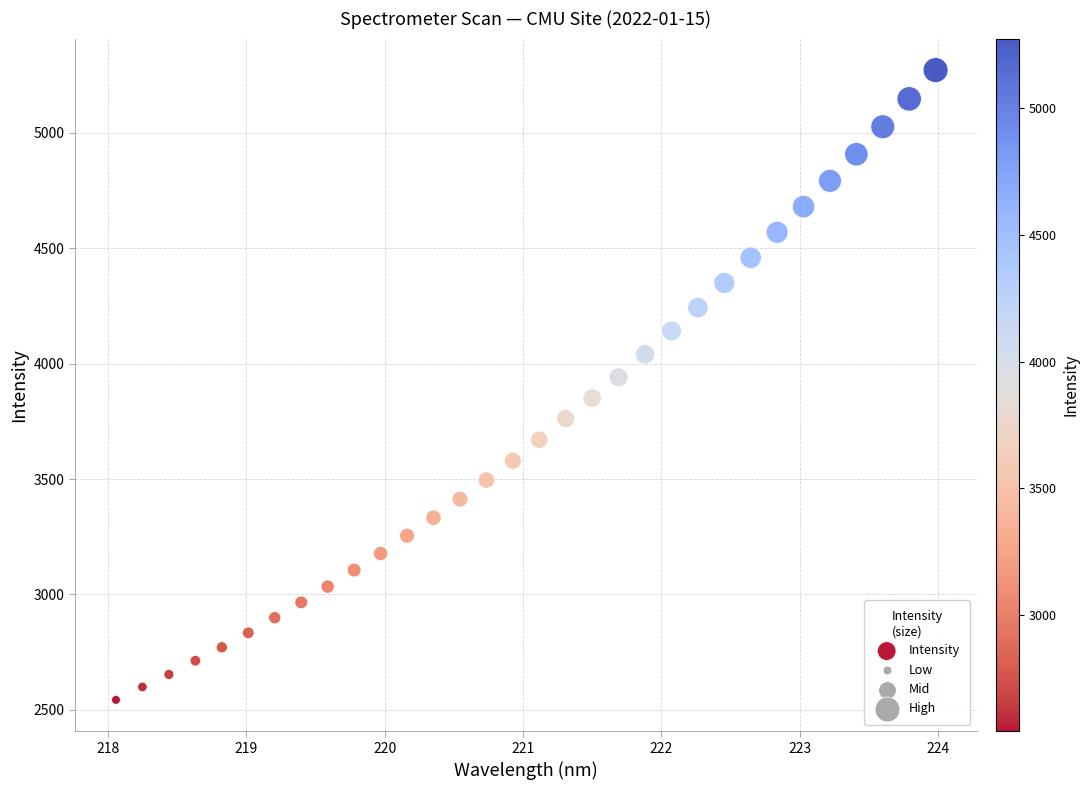

What is the range of Y values (max minus min)?

2728.6